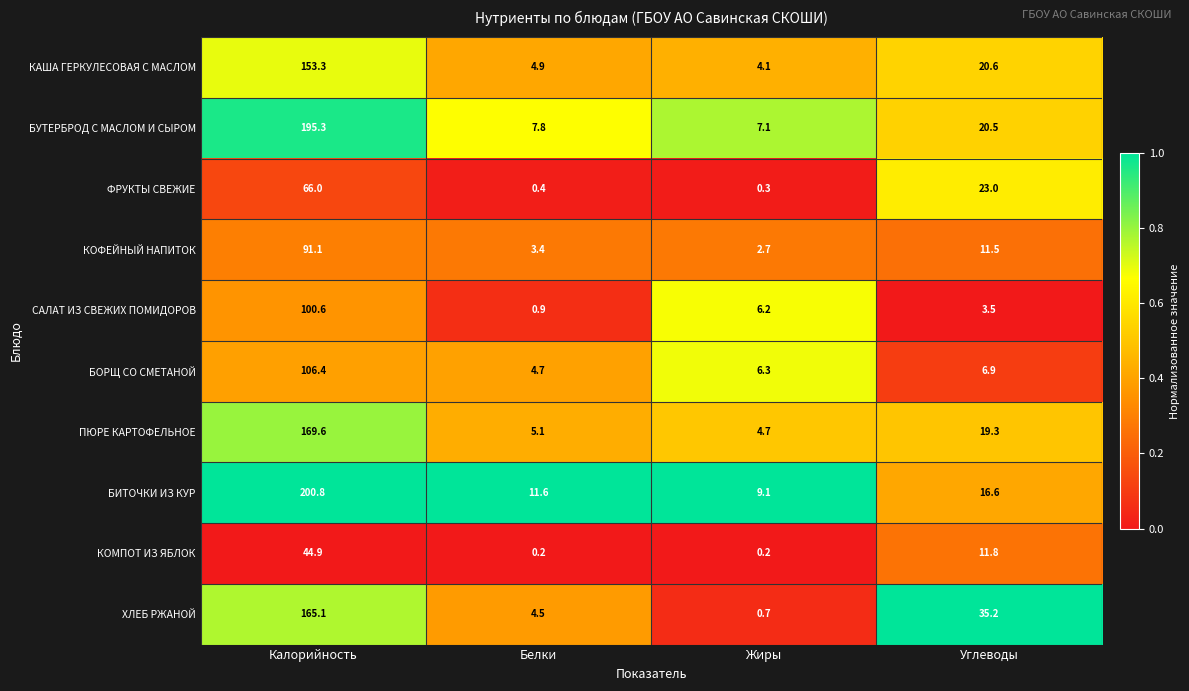

How many categories are shown in the chart?

4